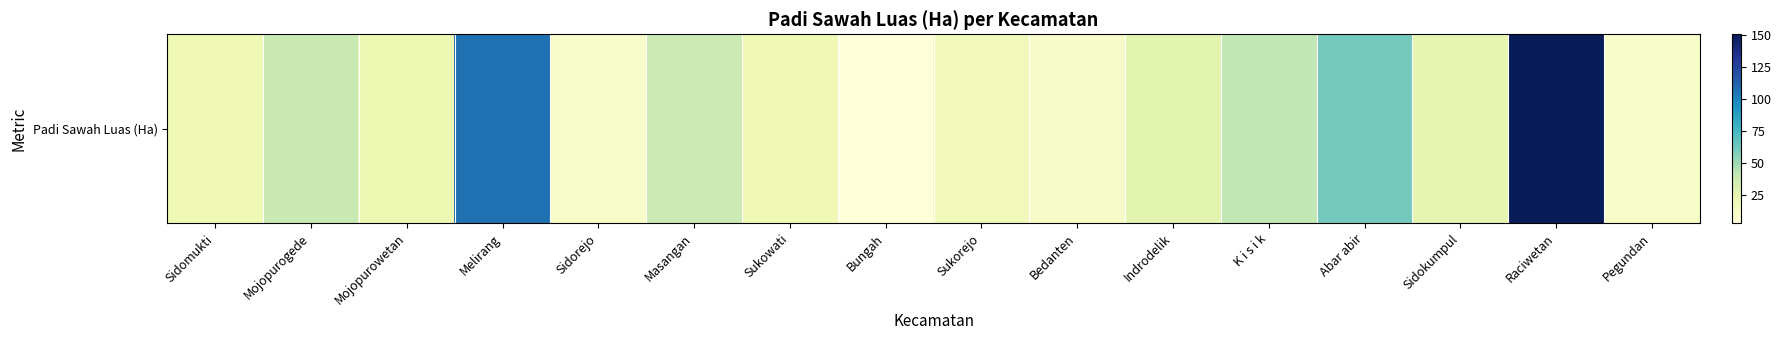

List the labels in order of value, smallest first.

Bungah, Sidorejo, Pegundan, Bedanten, Sukorejo, Sidomukti, Sukowati, Mojopurowetan, Sidokumpul, Indrodelik, Masangan, Mojopurogede, K i s i k, Abar abir, Melirang, Raciwetan